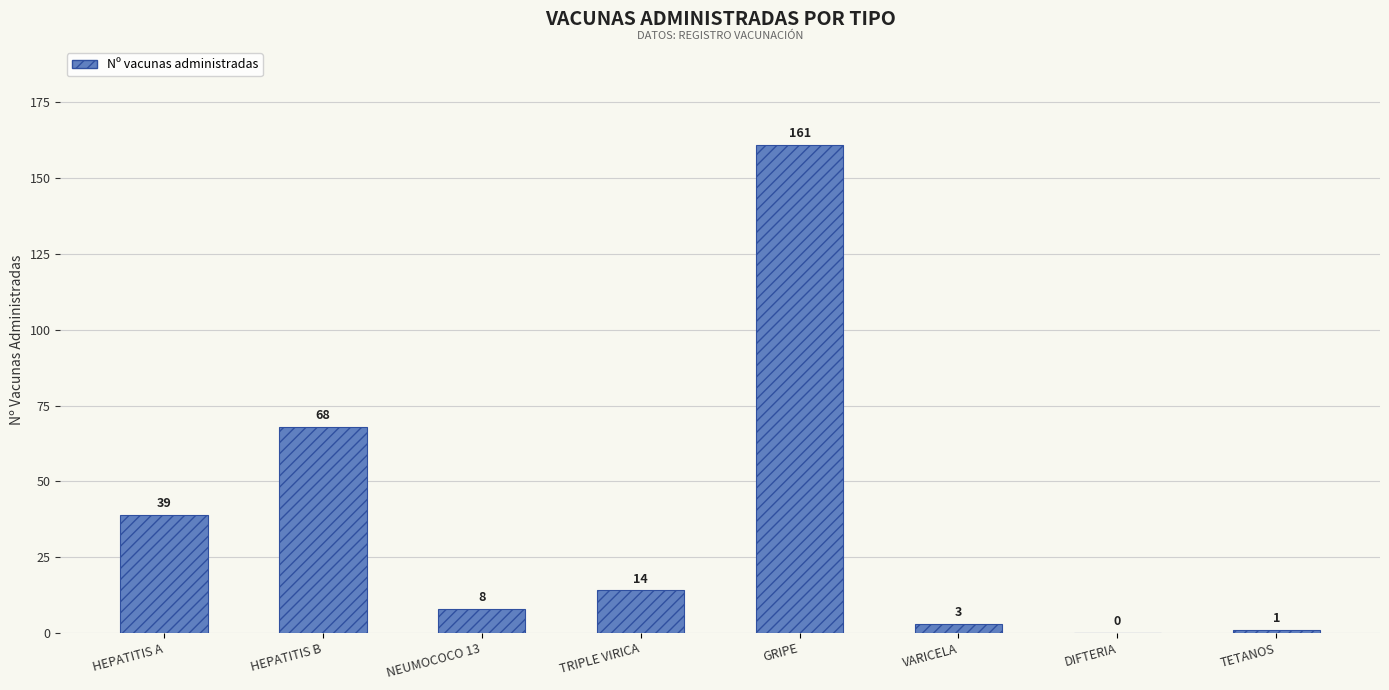

Are the bars horizontal?

No